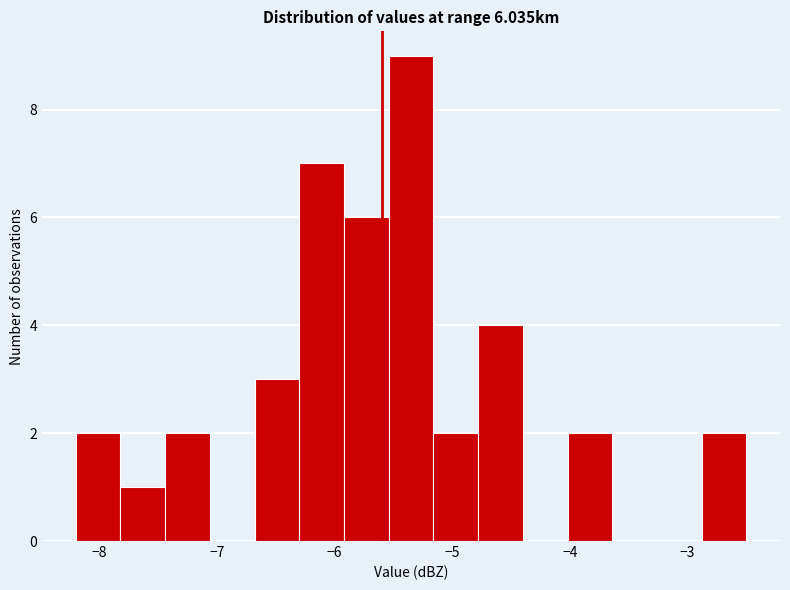

Around what value on the x-axis is the tallest bar? Give the approximate position of its centre, as read against the axis.

-5.3